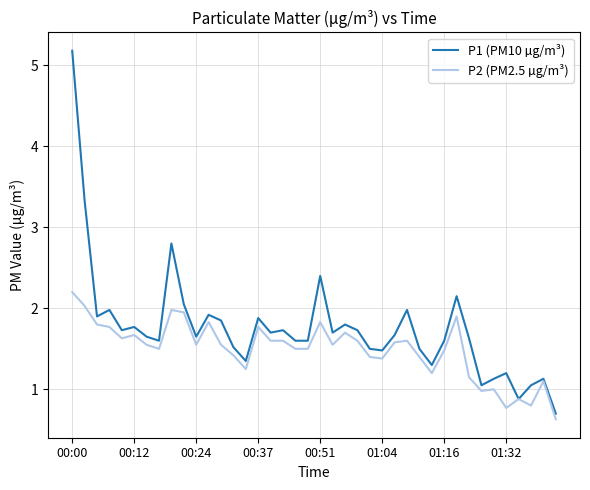

Which series has the largest range (max minus min)?

P1 (PM10 µg/m³)